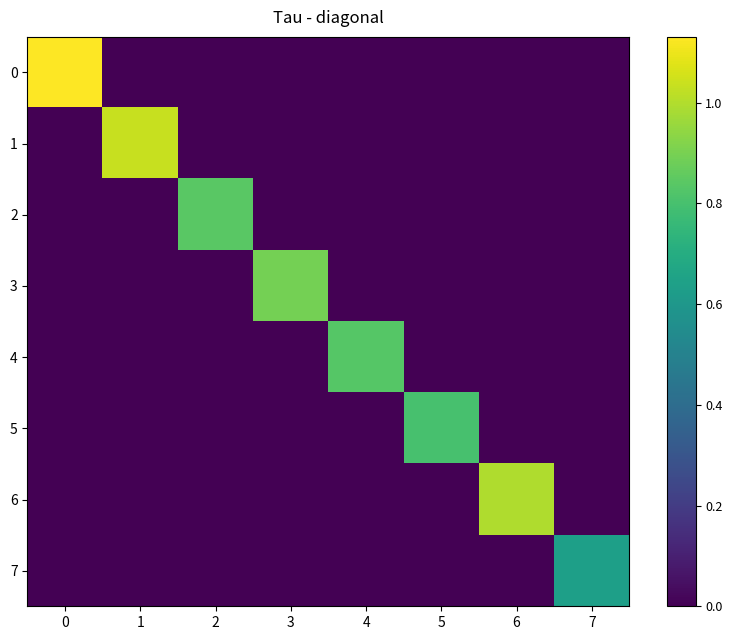

At 7, list the series in order from largest to smallest.

7, 0, 1, 2, 3, 4, 5, 6